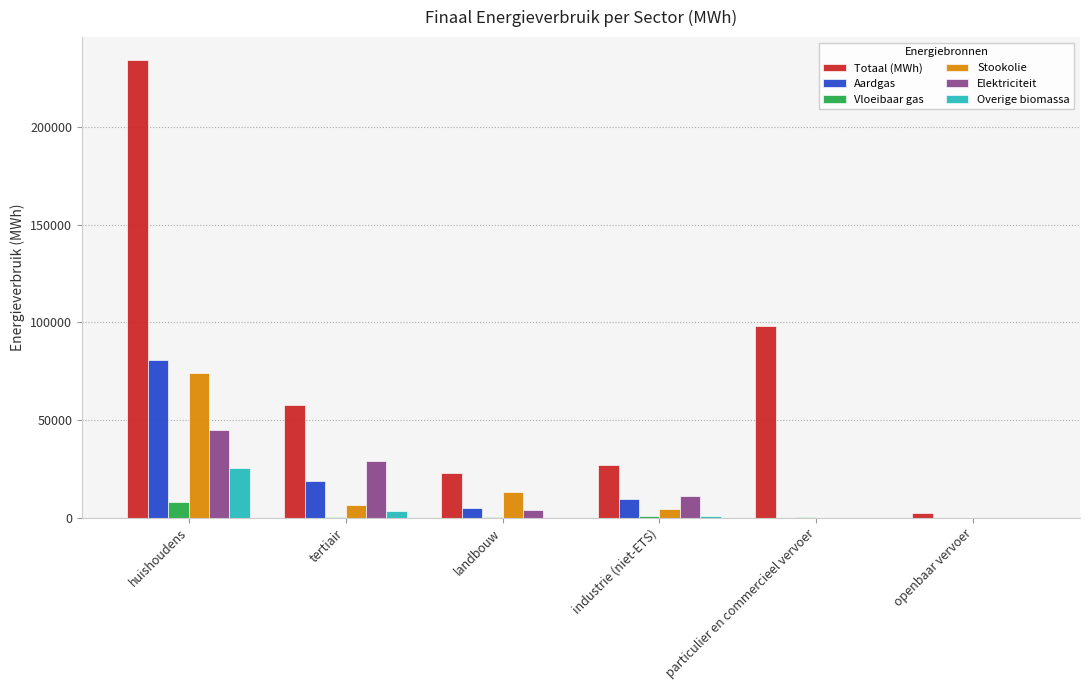

At which category is the sum across all series the highest?

huishoudens